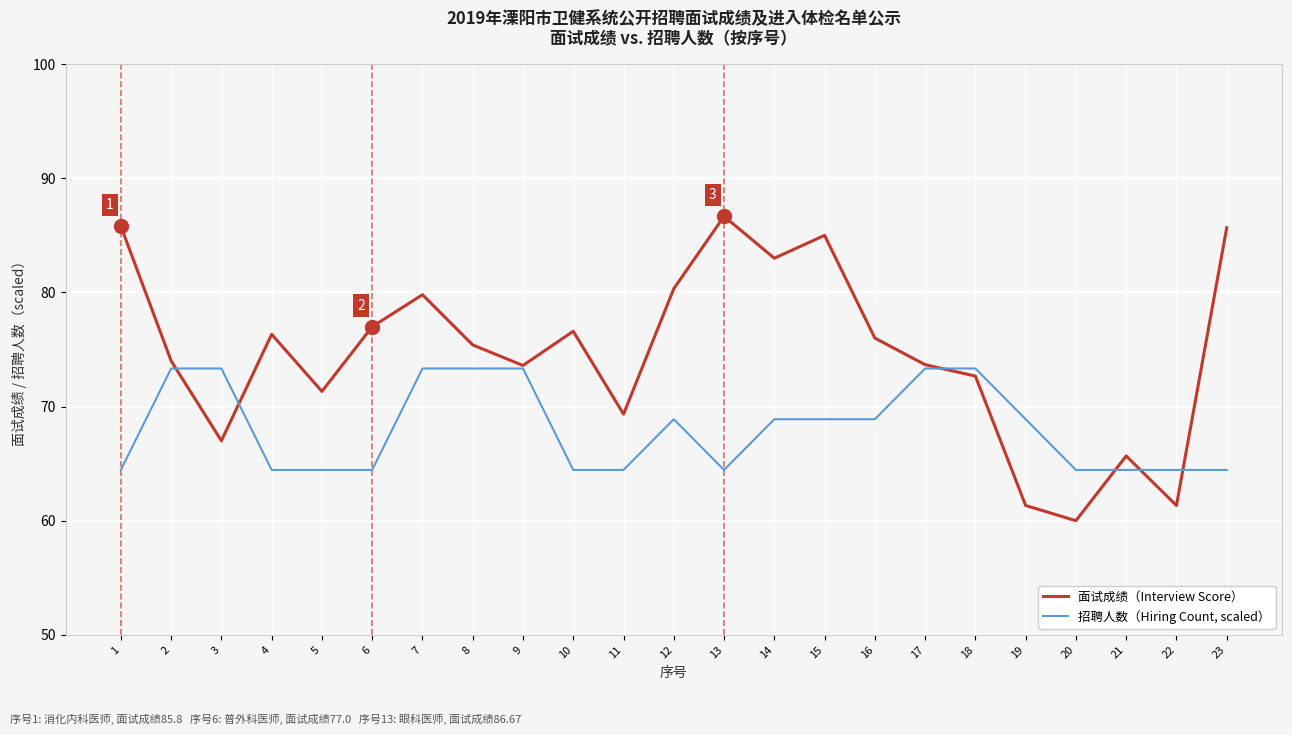

What is the greatest value displayed?

86.7